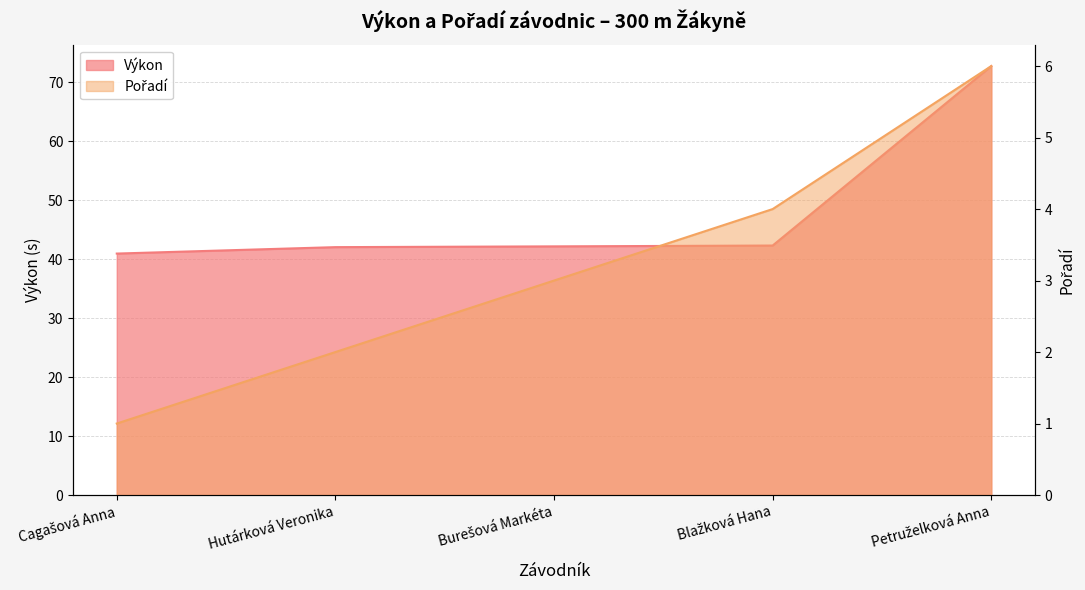

What is the label of the 5th point from the right?

Cagašová Anna